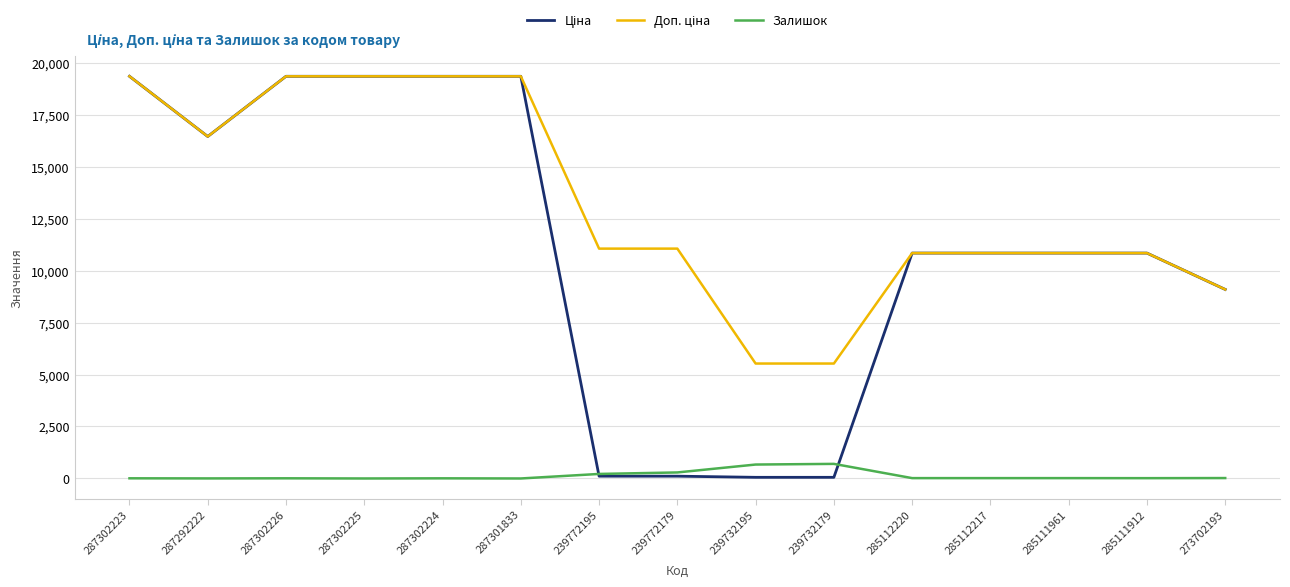

The Залишок series shows 8.0 at 287302223. True or false?

True